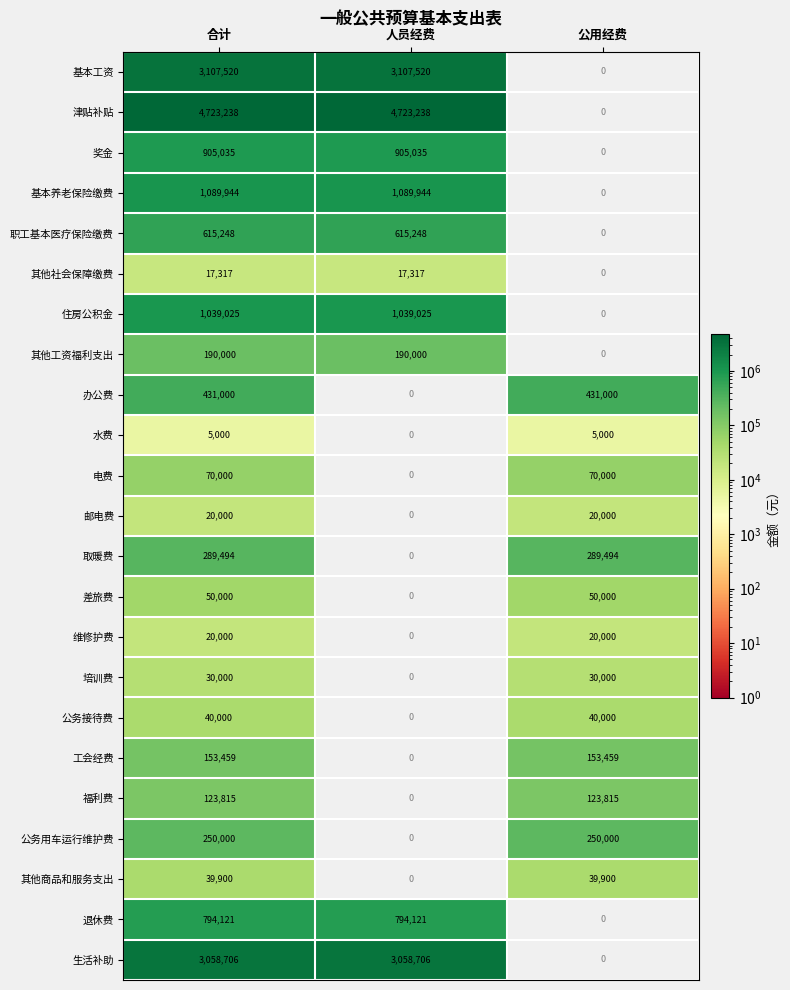

What is the highest value of the 水费 series?

5000